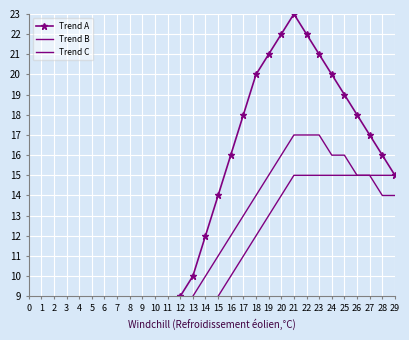

Rank the series at 15 from highest to lowest value.

Trend A, Trend B, Trend C